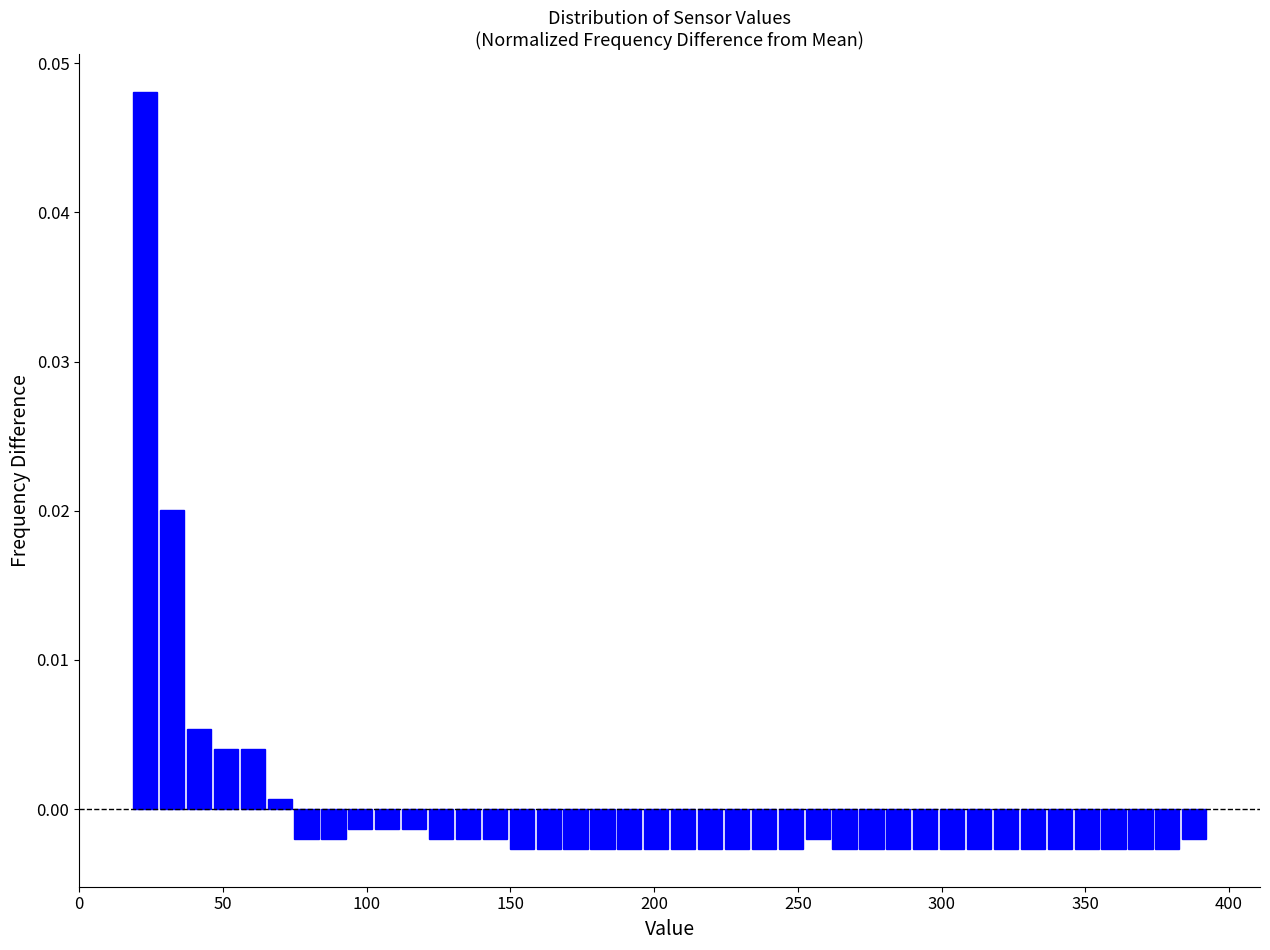

Around what value on the x-axis is the tallest bar? Give the approximate position of its centre, as read against the axis.

25